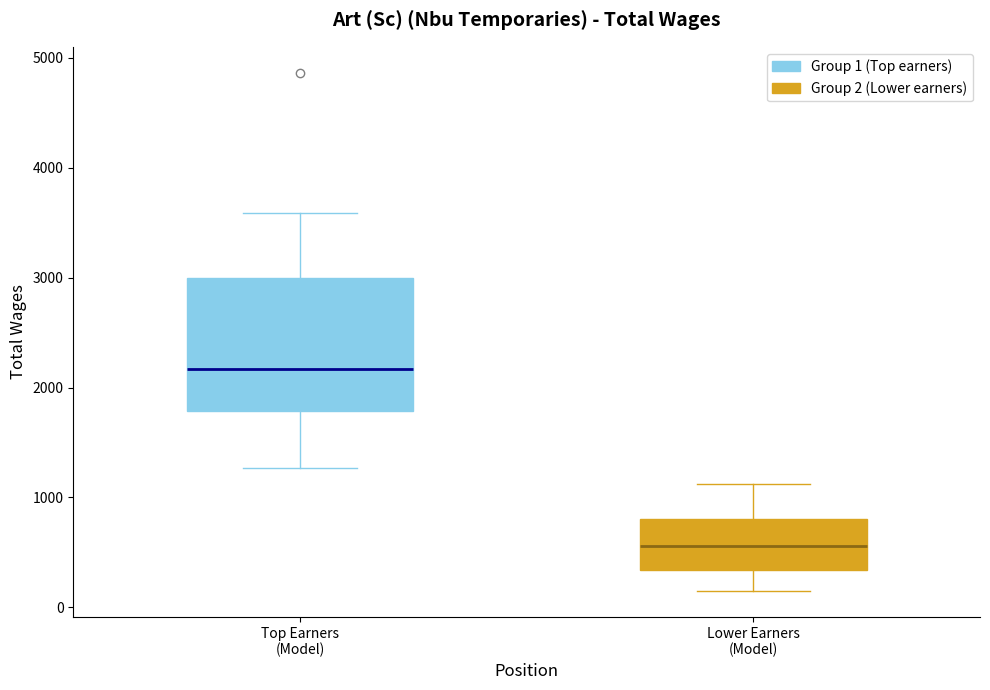

Which box has the highest median line?

Top Earners (Model)